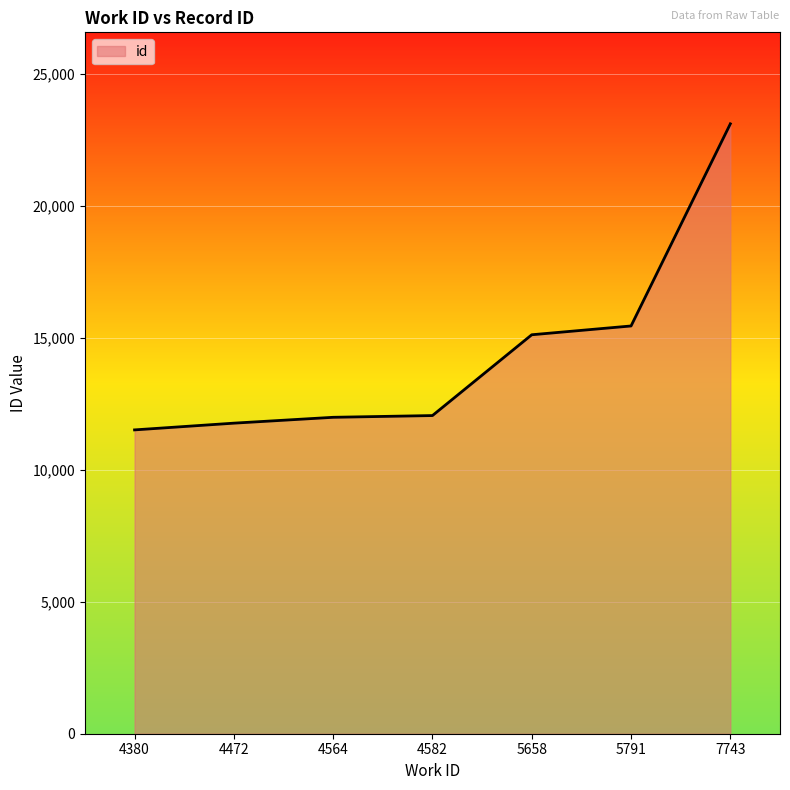

Approximately how many times larger is the value at 4380 compared to 5658?

0.8